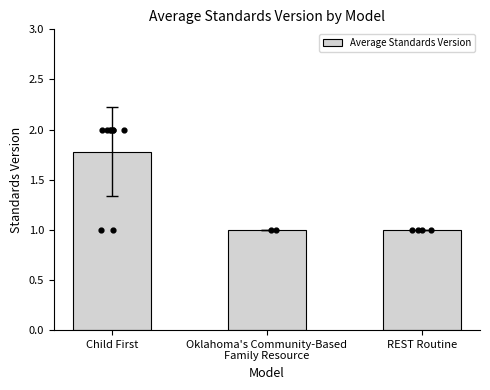

Between Oklahoma's Community-Based
Family Resource and Child First, which is larger?

Child First